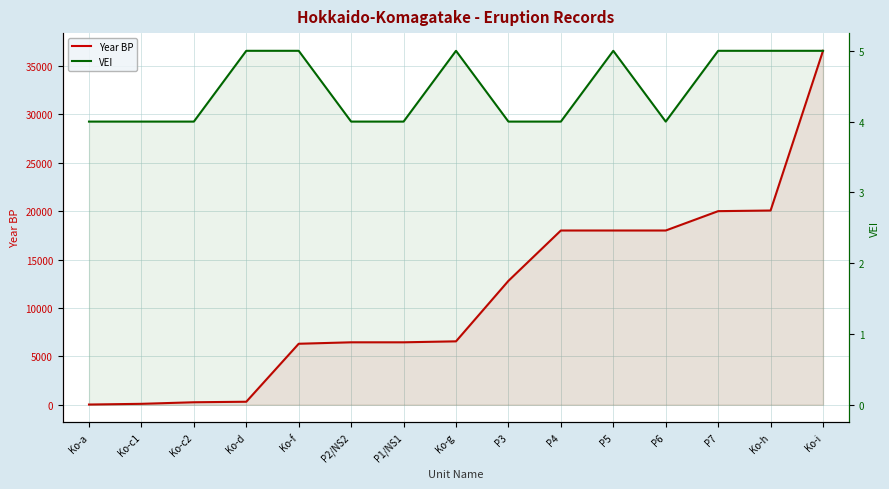

What are all the series names shown in the legend?

Year BP, VEI